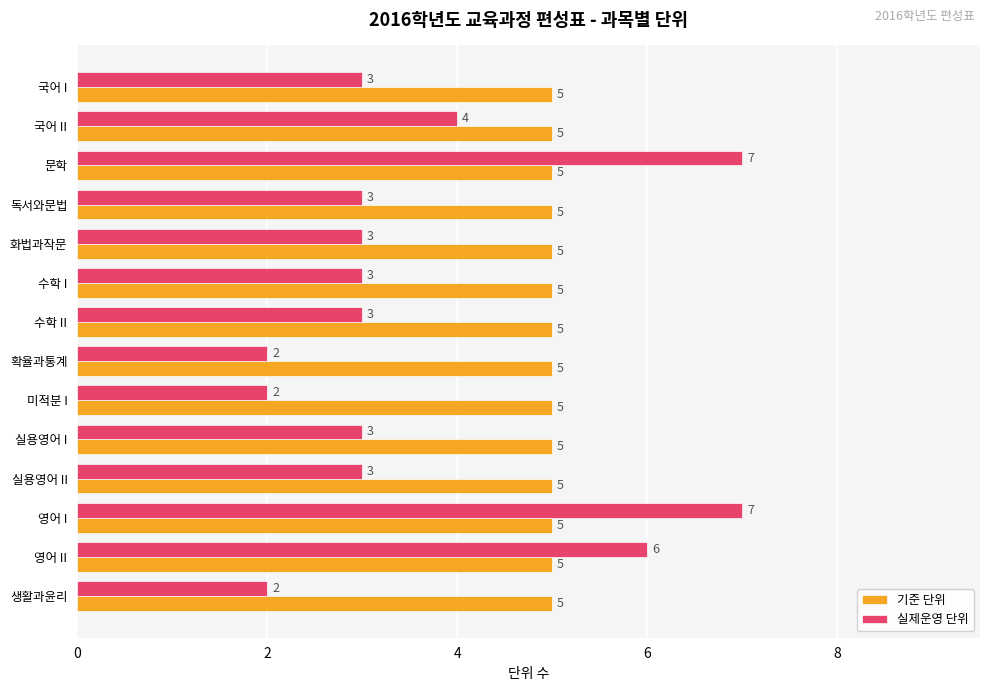

Between 화법과작문 and 확율과통계, which series saw the biggest shift?

실제운영 단위